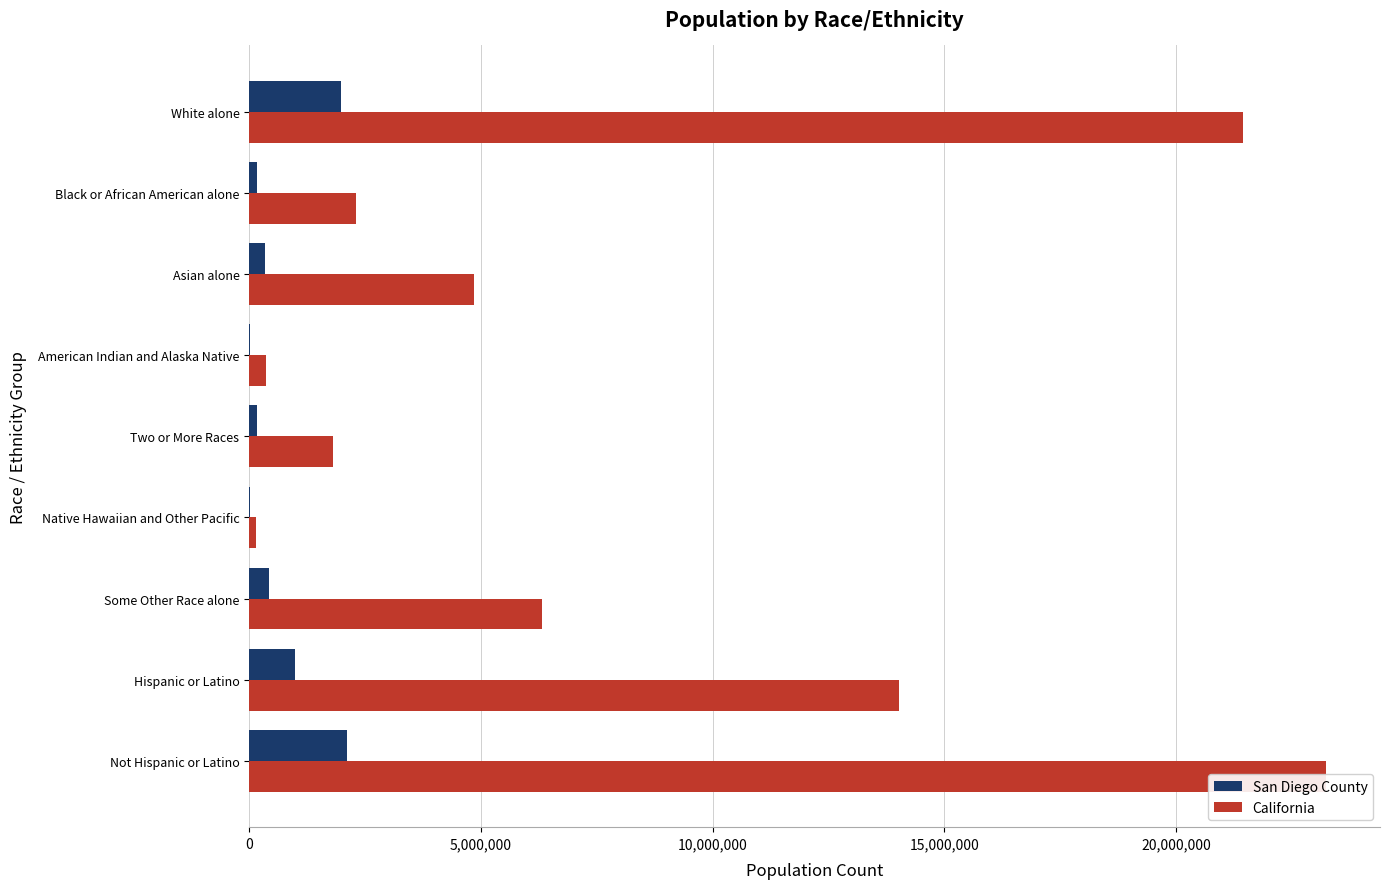

What value does the San Diego County series have at White alone?

1981442